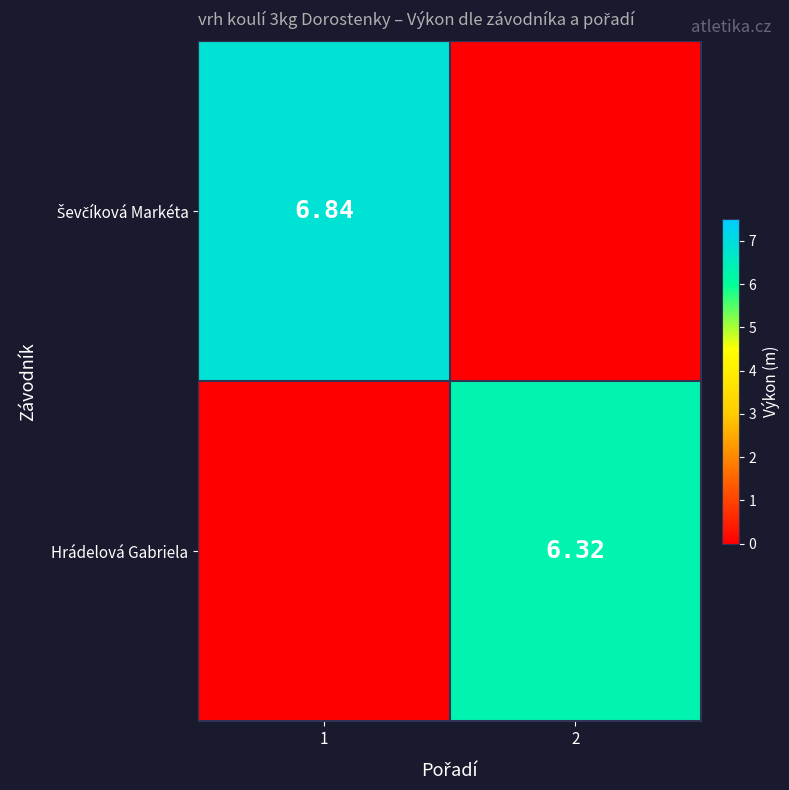

Between 1 and 2, which series saw the biggest shift?

Ševčíková Markéta